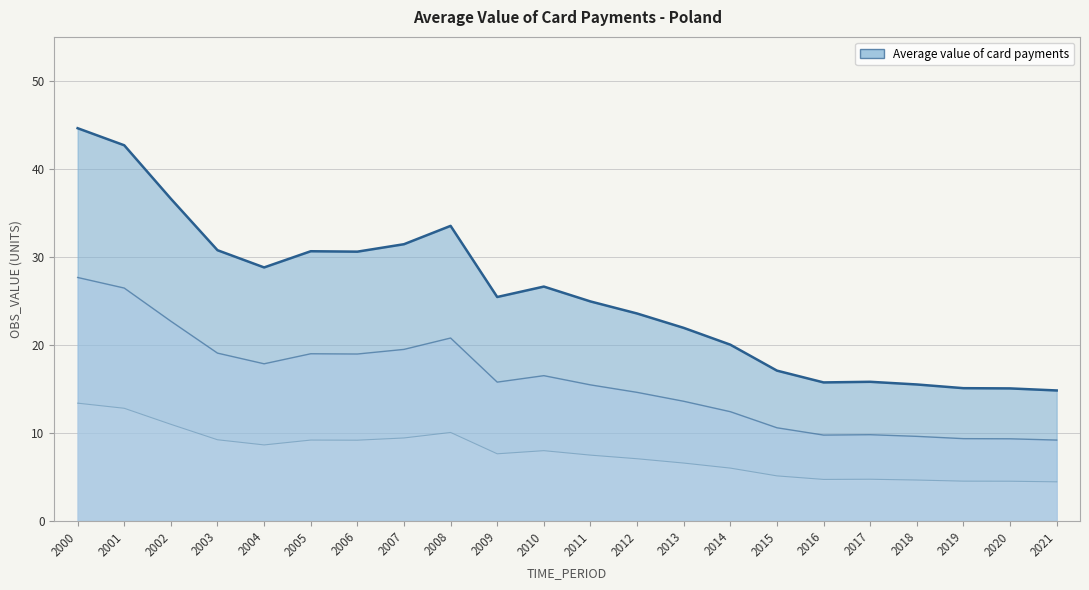

Reading right to left, list all the values displayed in this chart.

14.8	15.1	15.1	15.5	15.8	15.7	17.1	20.0	21.9	23.6	24.9	26.6	25.4	33.5	31.4	30.6	30.6	28.8	30.8	36.6	42.7	44.6